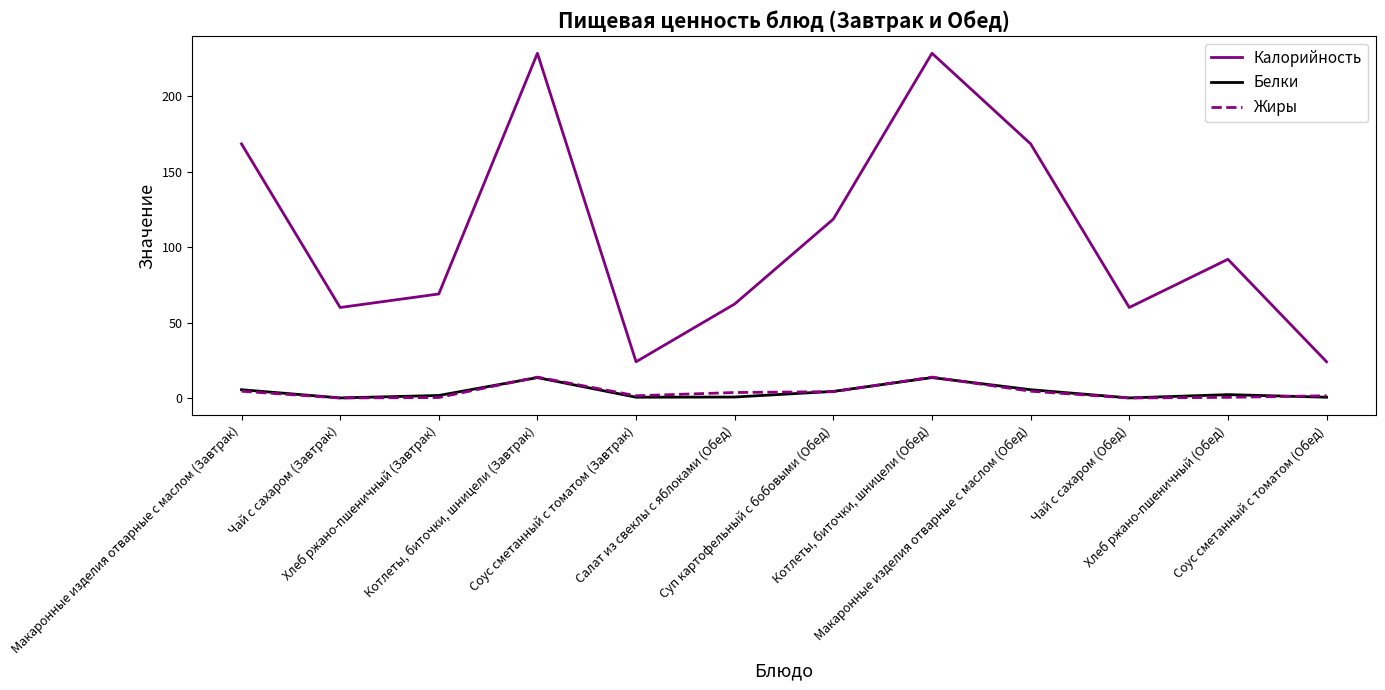

What is the lowest value of the Калорийность series?

24.0